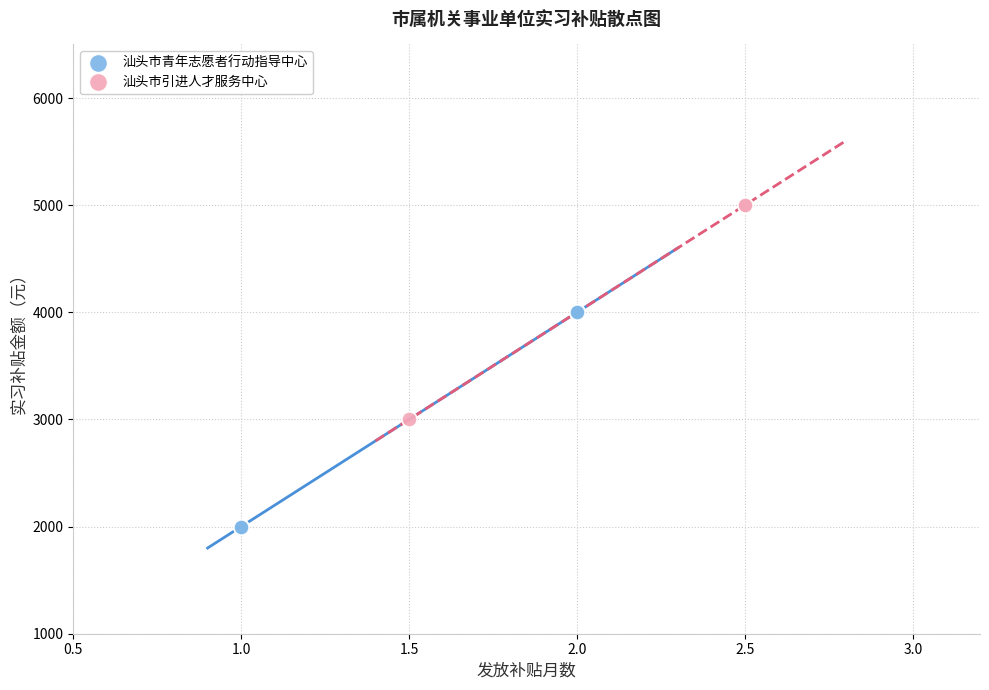

What are all the series names shown in the legend?

汕头市青年志愿者行动指导中心, 汕头市引进人才服务中心